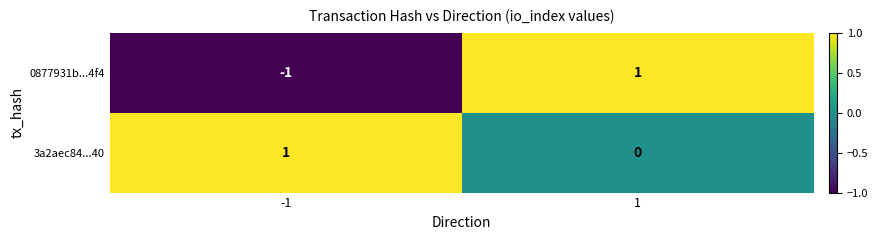

List the series in order of their overall mean, lowest first.

0877931b...4f4, 3a2aec84...40